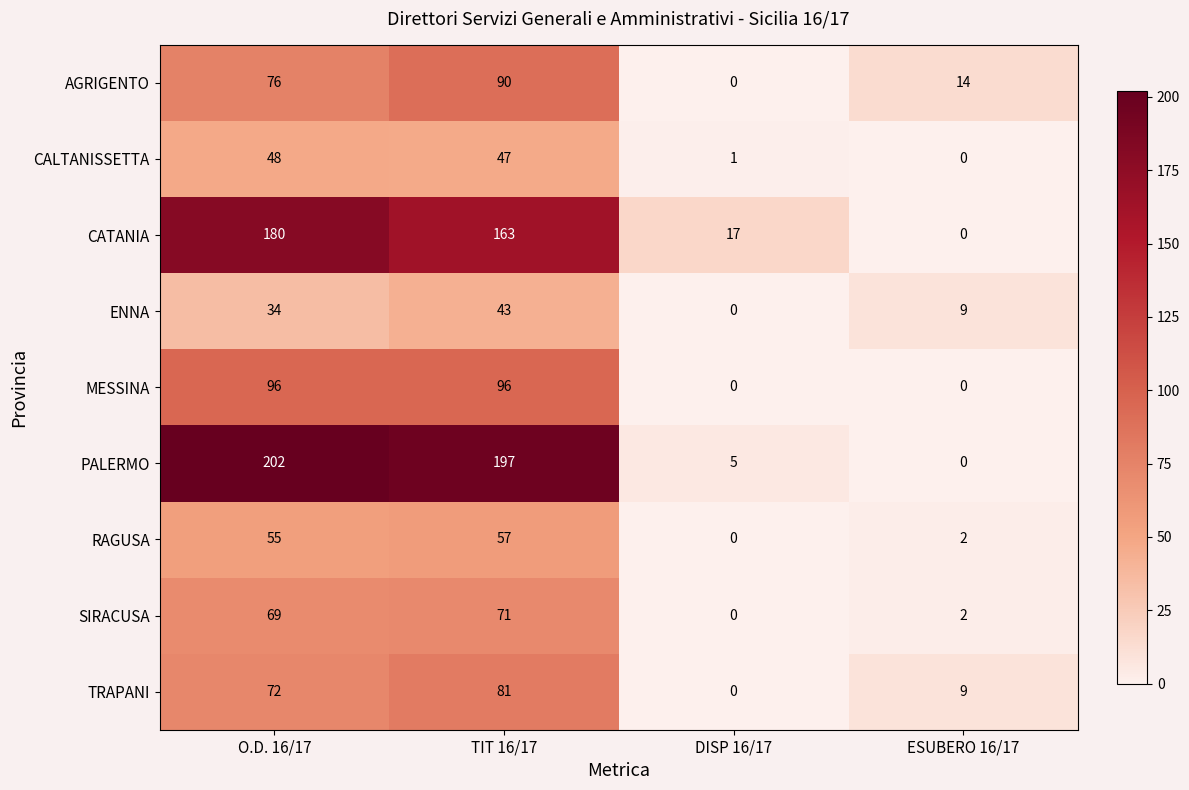

Which category has the highest value in the CATANIA series?

O.D. 16/17